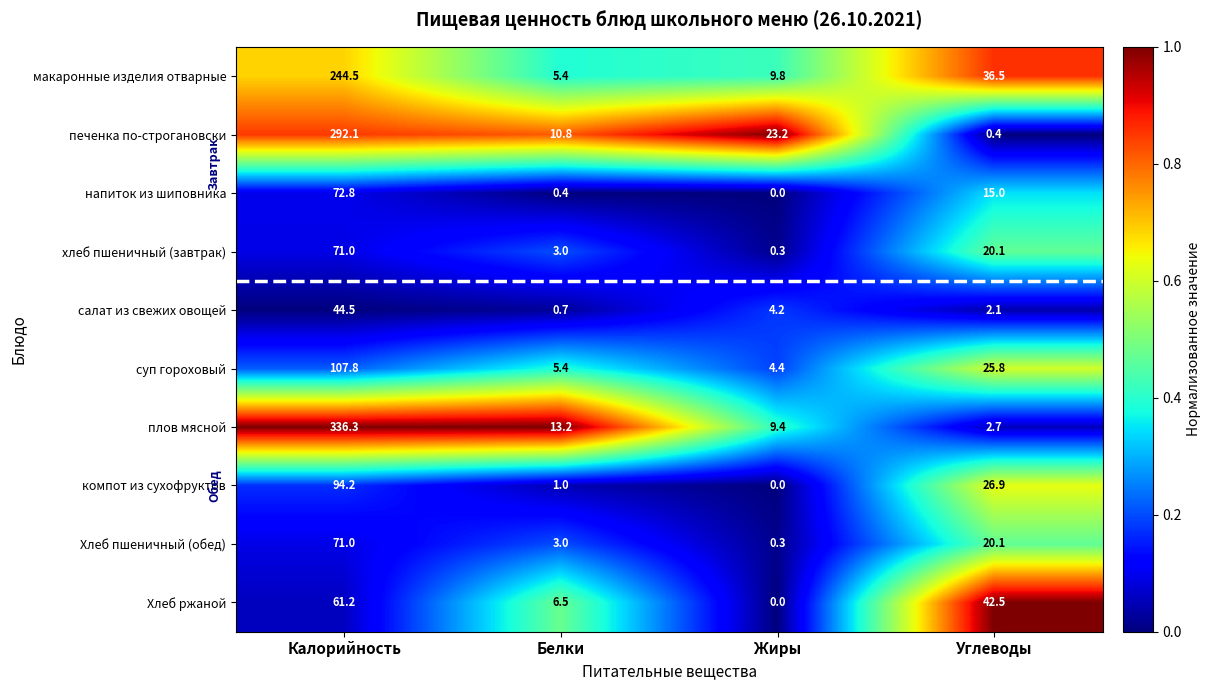

Rank the categories by Хлеб ржаной value from highest to lowest.

Калорийность, Углеводы, Белки, Жиры